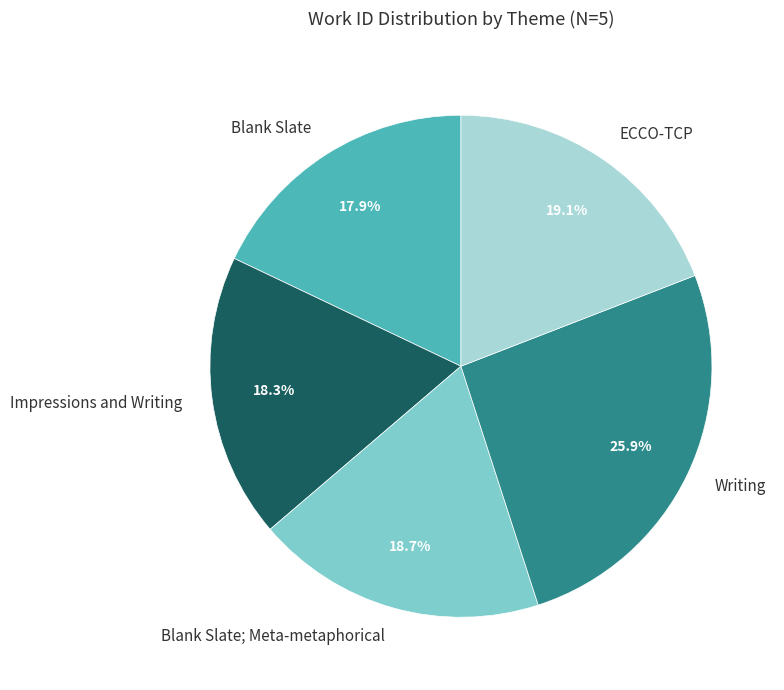

To the nearest percent, what is the difference between the largest and smallest slice percentages?

8%